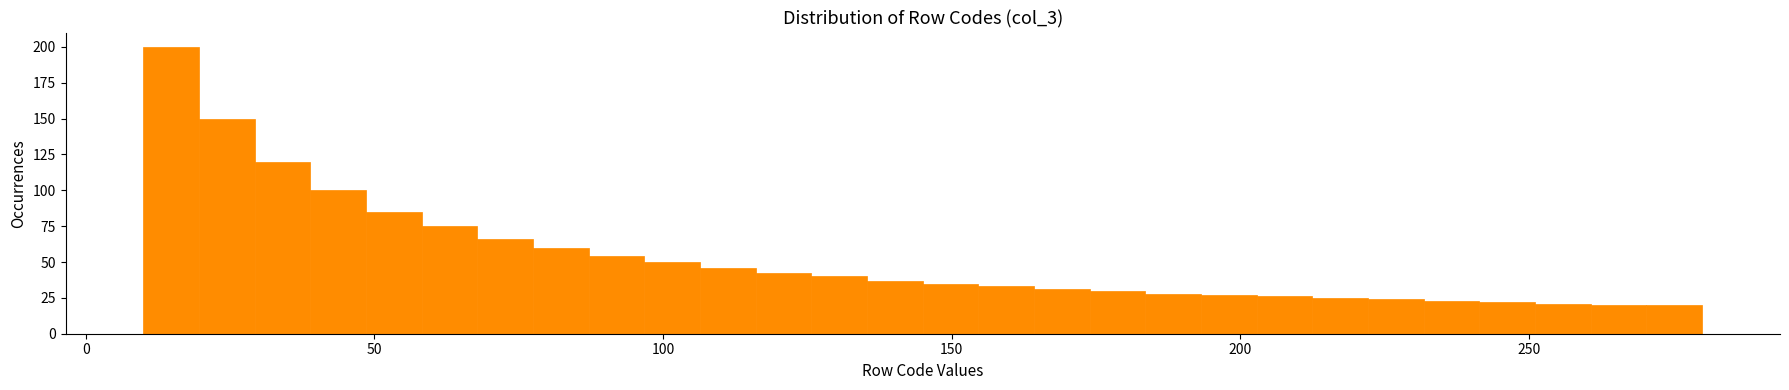

Read against the x-axis, roughly where is the centre of the tallest bar?

15